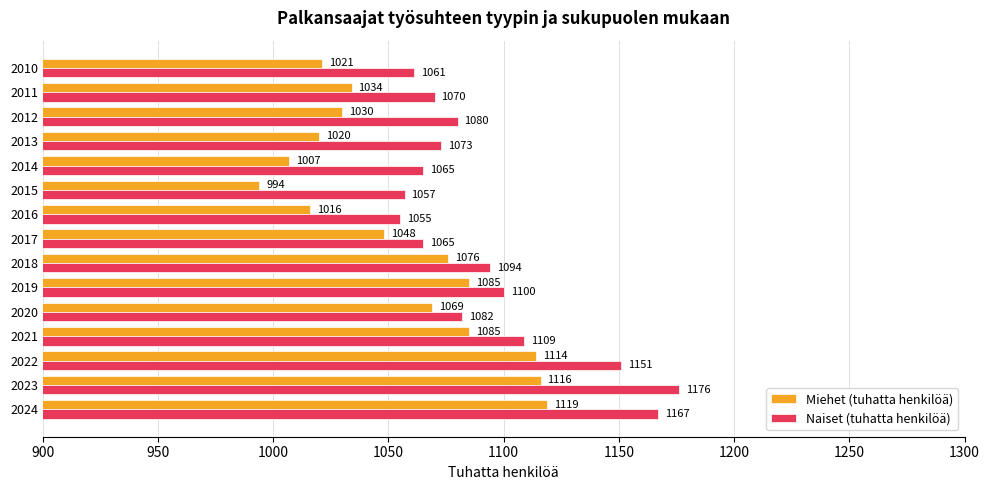

At how many categories does at least one series exceed 1040?

15